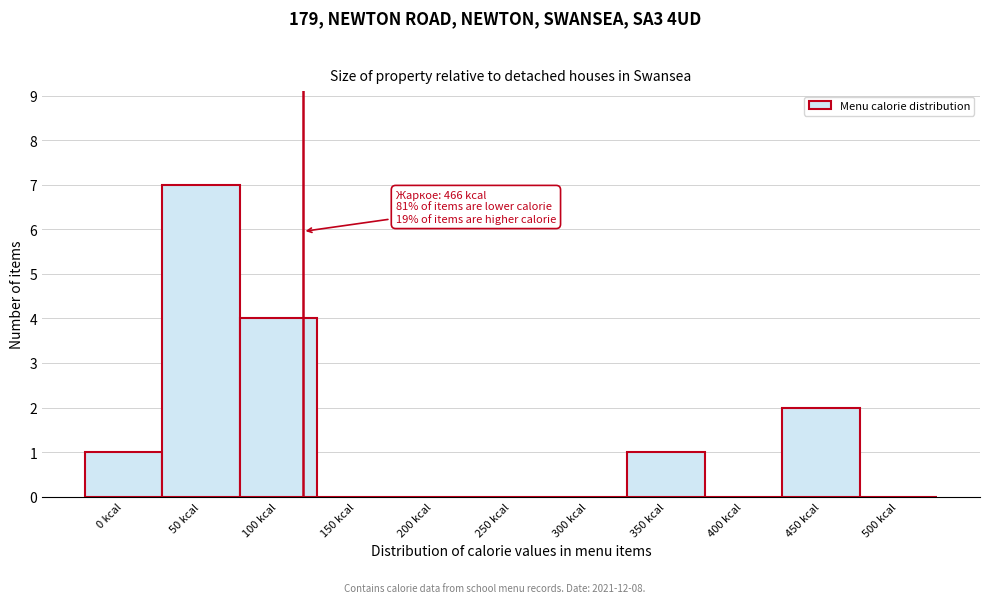

Reading left to right, transcribe all the data shown in this chart.

0 kcal=1	50 kcal=7	100 kcal=4	150 kcal=0	200 kcal=0	250 kcal=0	300 kcal=0	350 kcal=1	400 kcal=0	450 kcal=2	500 kcal=0